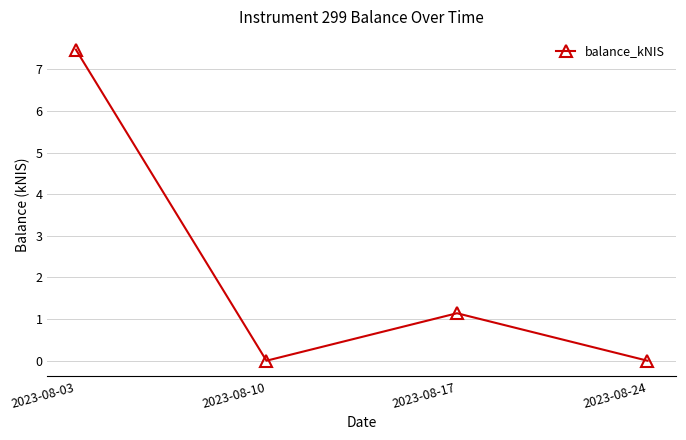

At which label is the value closest to 3?

2023-08-17